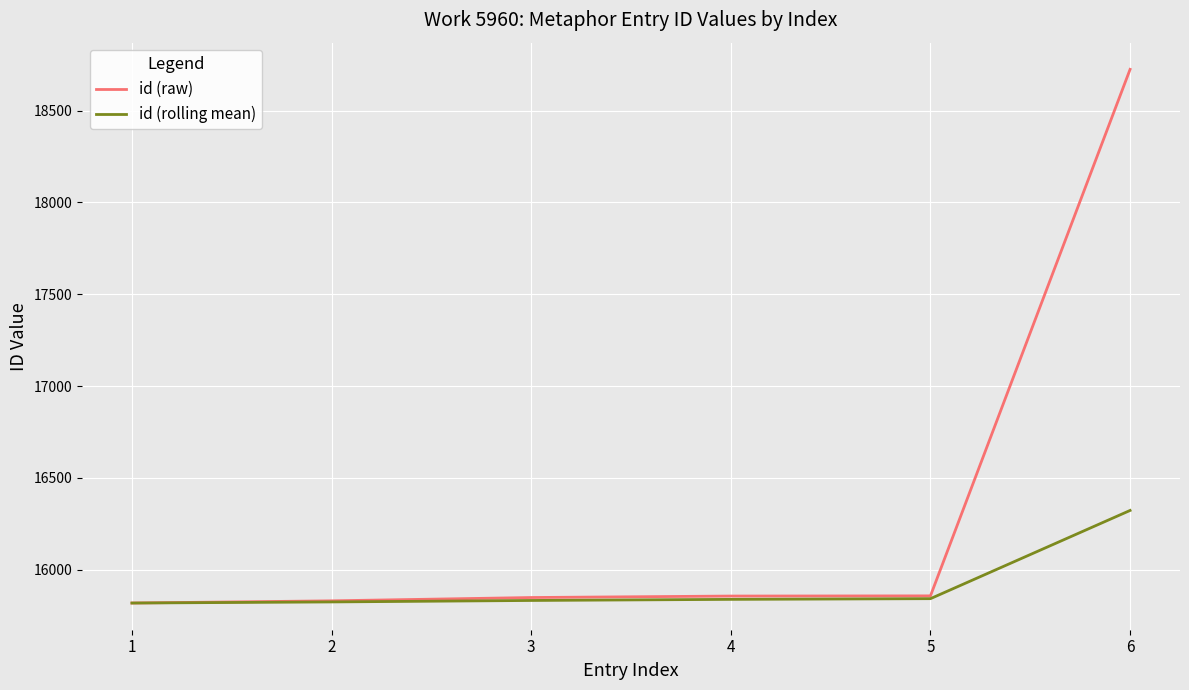

Rank the series by their maximum value, from highest to lowest.

id (raw), id (rolling mean)